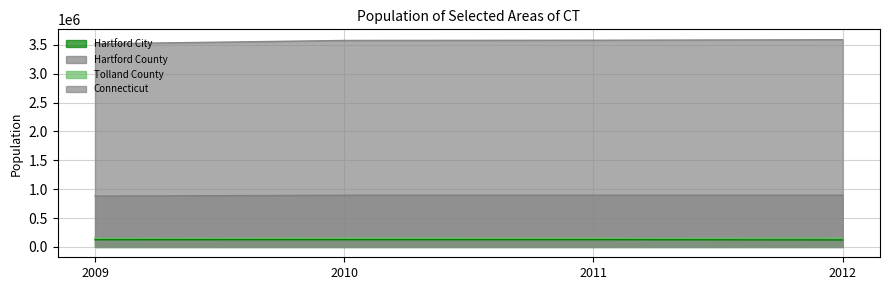

How many lines are shown in the chart?

4